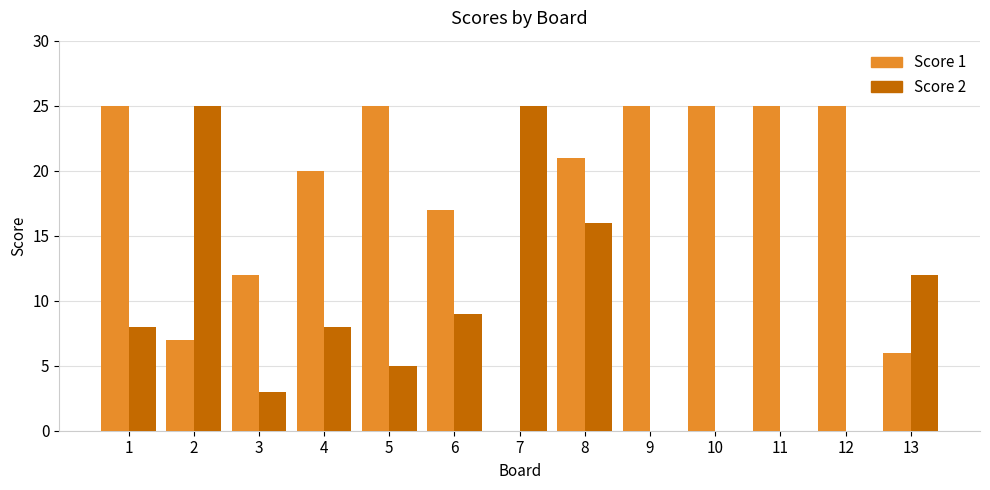

What is the spread (max minus min) of values at 13?

6